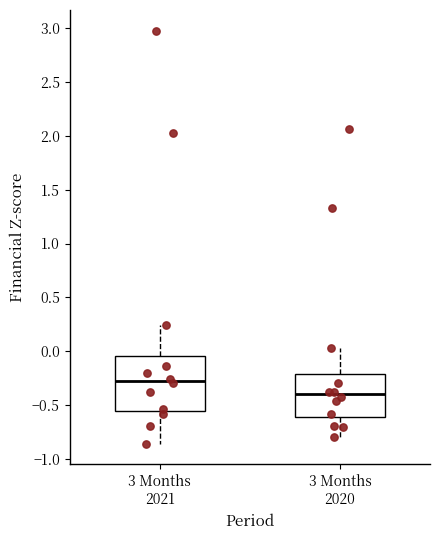

Reading left to right, read every box against the y-axis: the position of its median line, the range the box covers, and the ends of its whiskers. The values are not printed on the chart, so give them approximately, as read against the axis.

3 Months 2021: median -0.25, box -0.55 to -0.05, whiskers -0.85 to 0.25
3 Months 2020: median -0.40, box -0.60 to -0.20, whiskers -0.80 to 0.05